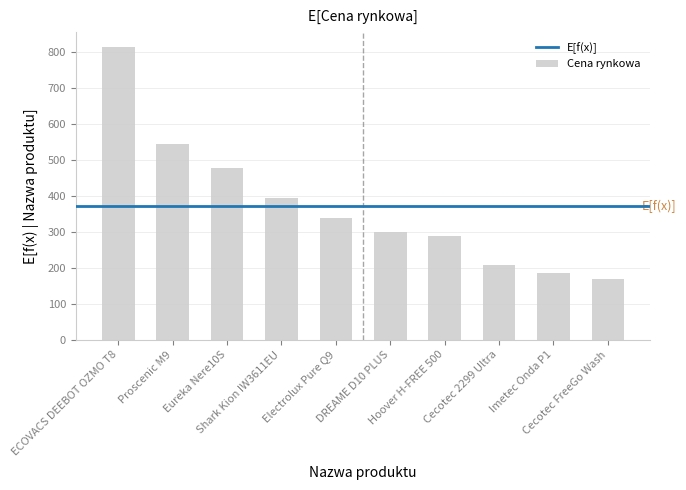

Does the chart contain stacked bars?

No